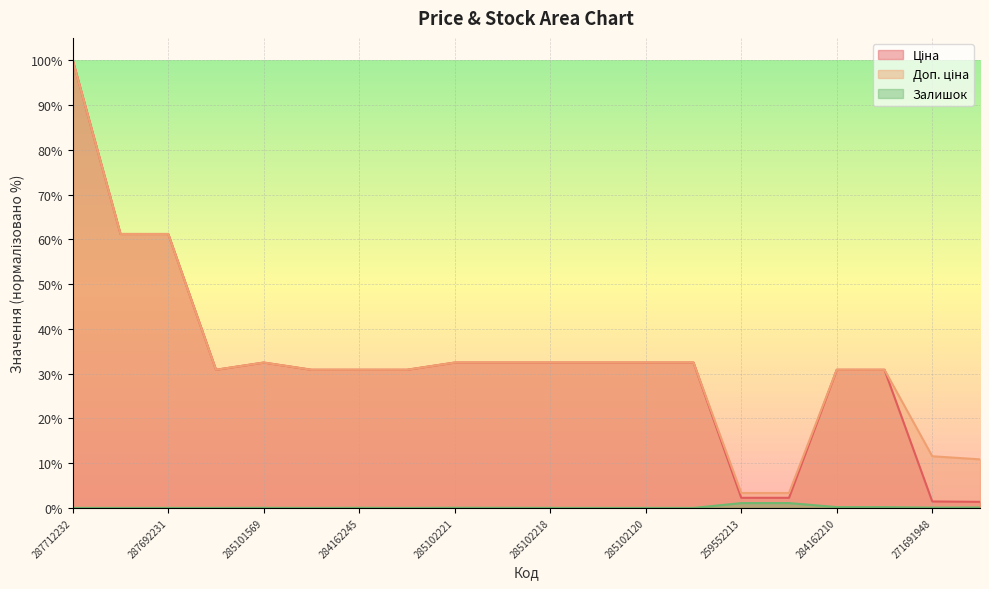

What is the difference between the maximum and second lowest values in the Залишок series?

1.1